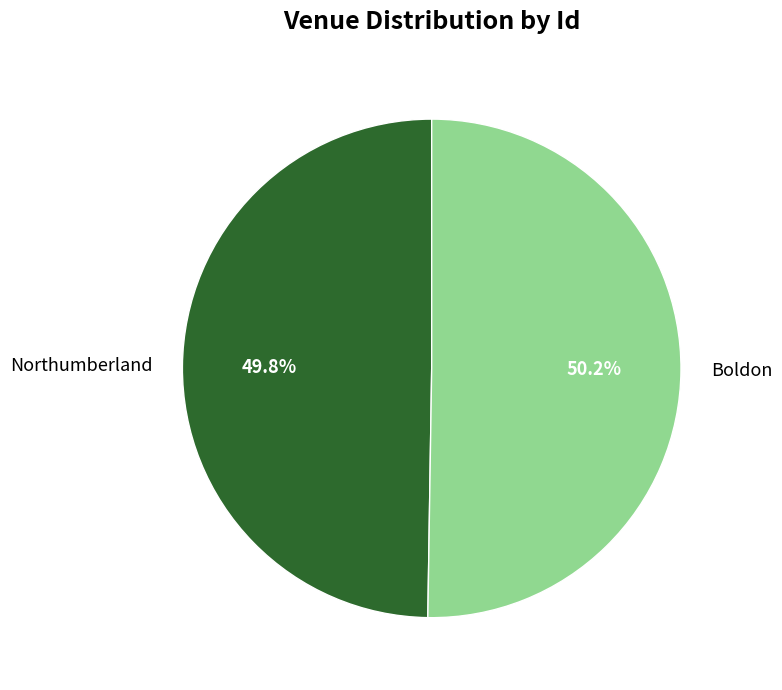

True or false: Boldon accounts for 50% of the total.

True